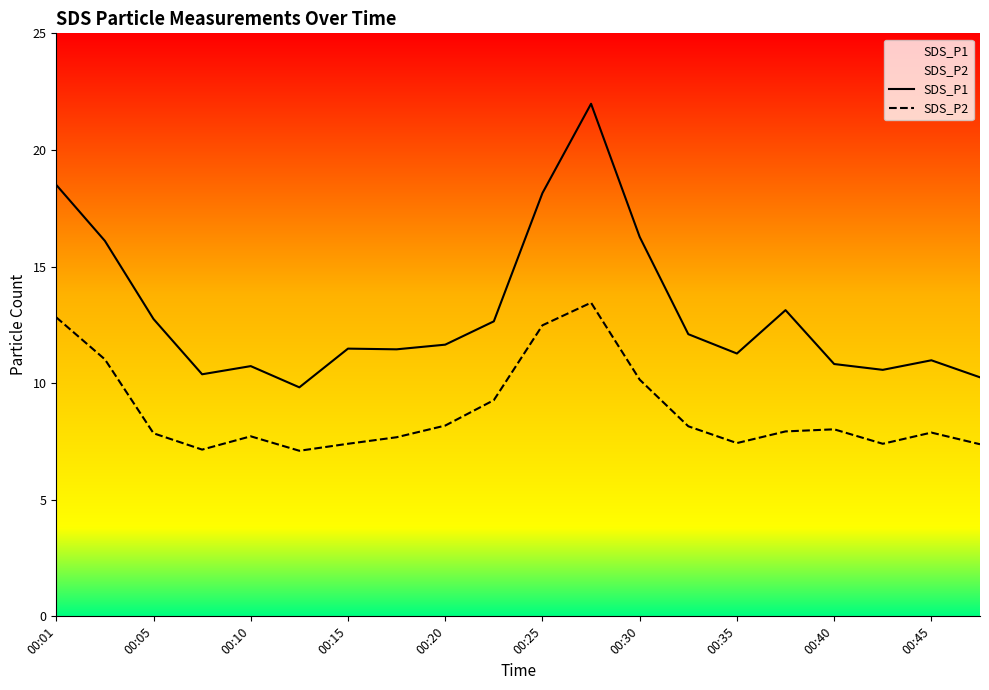

How many categories are shown in the chart?

20